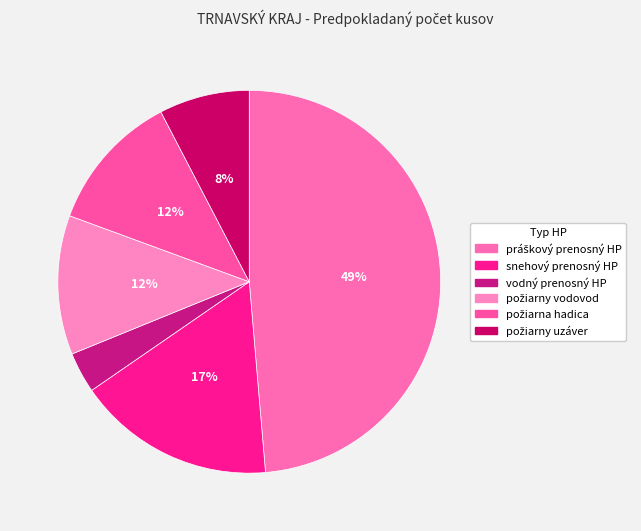

To the nearest percent, what is the difference between the largest and smallest slice percentages?

45%